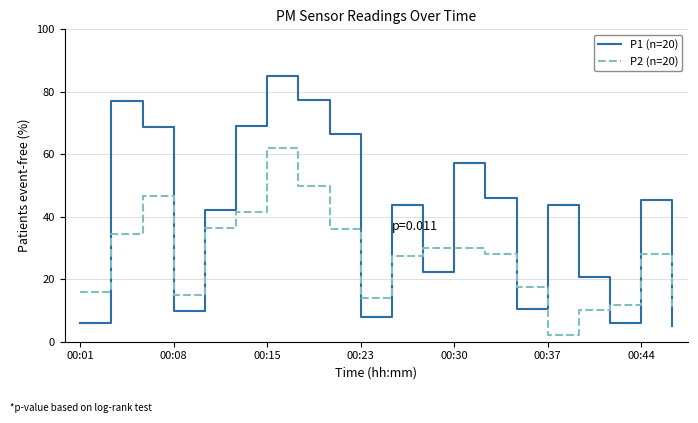

What is the difference between the second highest and second lowest values in the P1 (n=20) series?

71.4